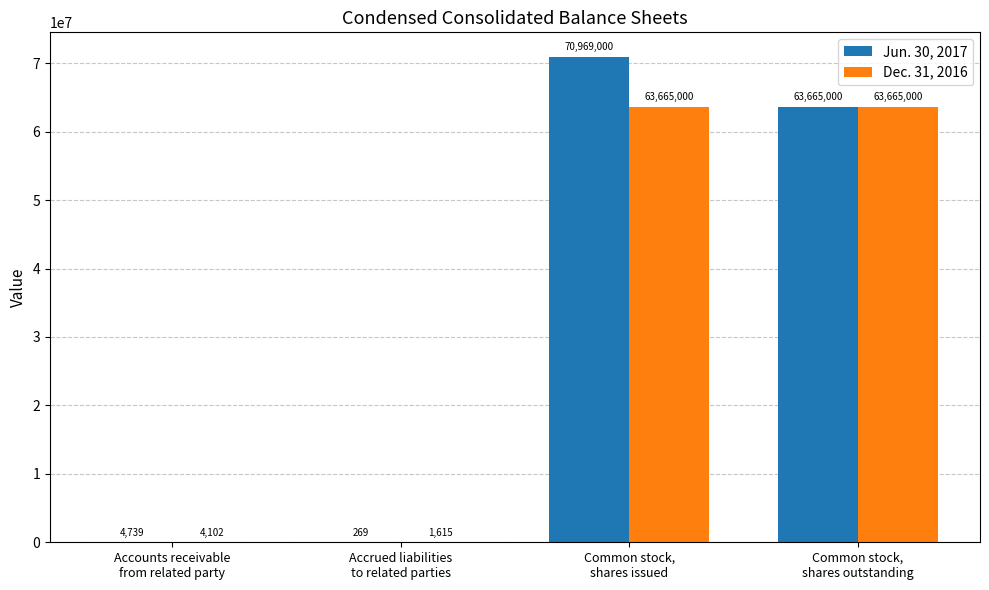

At which category is the sum across all series the highest?

Common stock,
shares issued